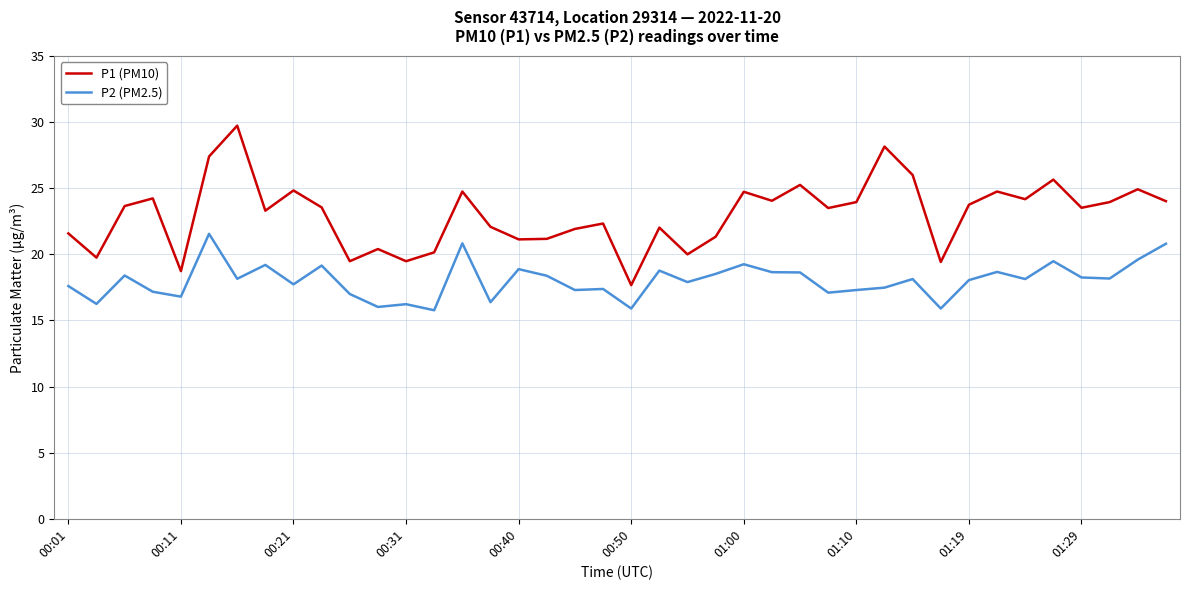

True or false: P1 (PM10) and P2 (PM2.5) cross at least once.

False